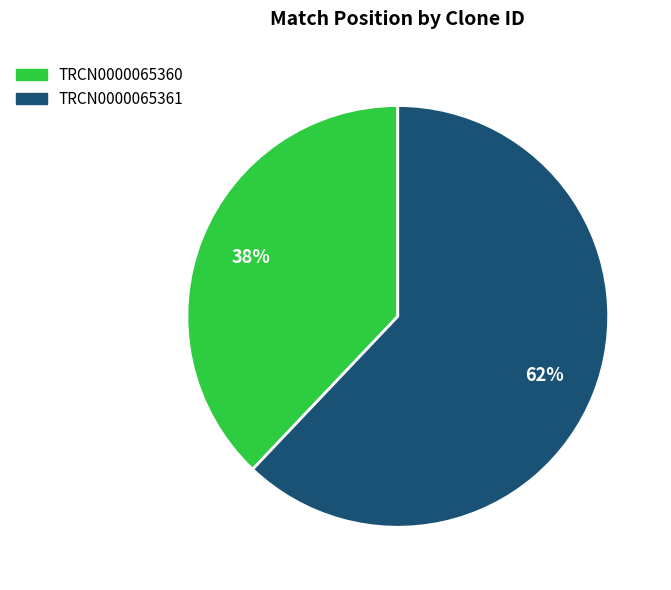

What percentage is the TRCN0000065361 slice, to the nearest percent?

62%